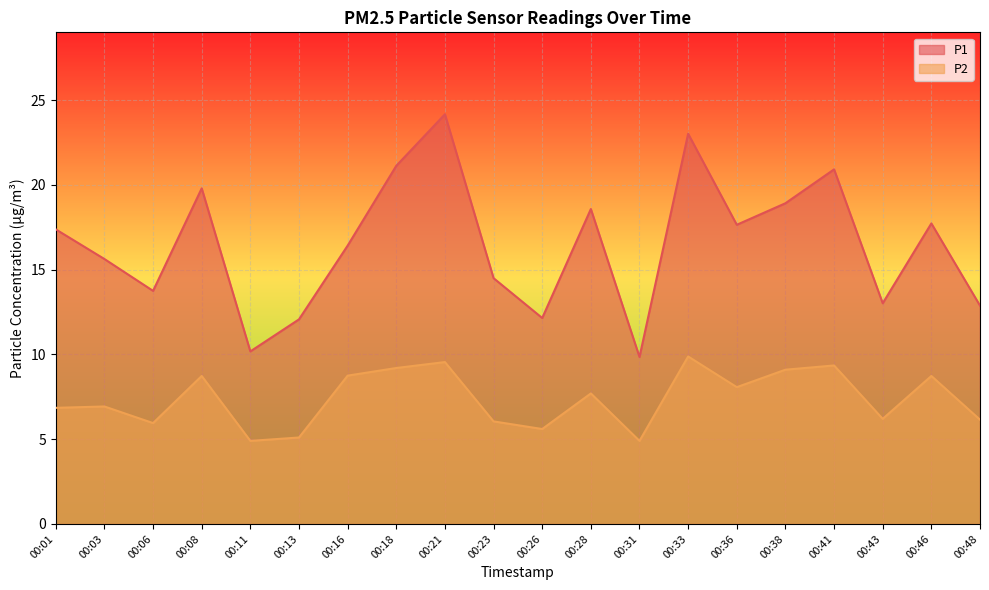

What is the sum of all P1 values?

329.8